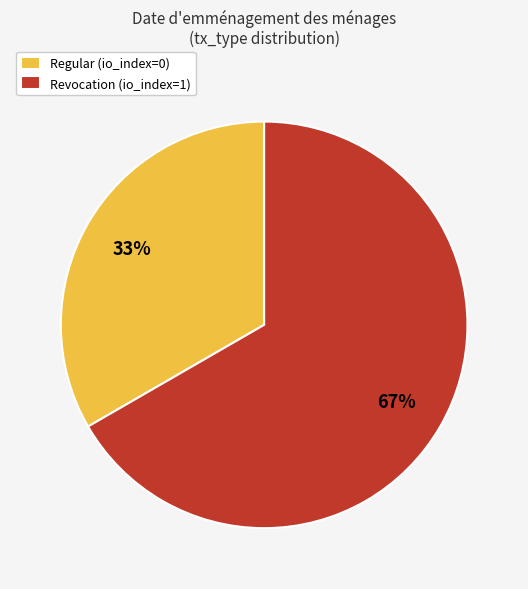

Count the number of slices in the pie.

2